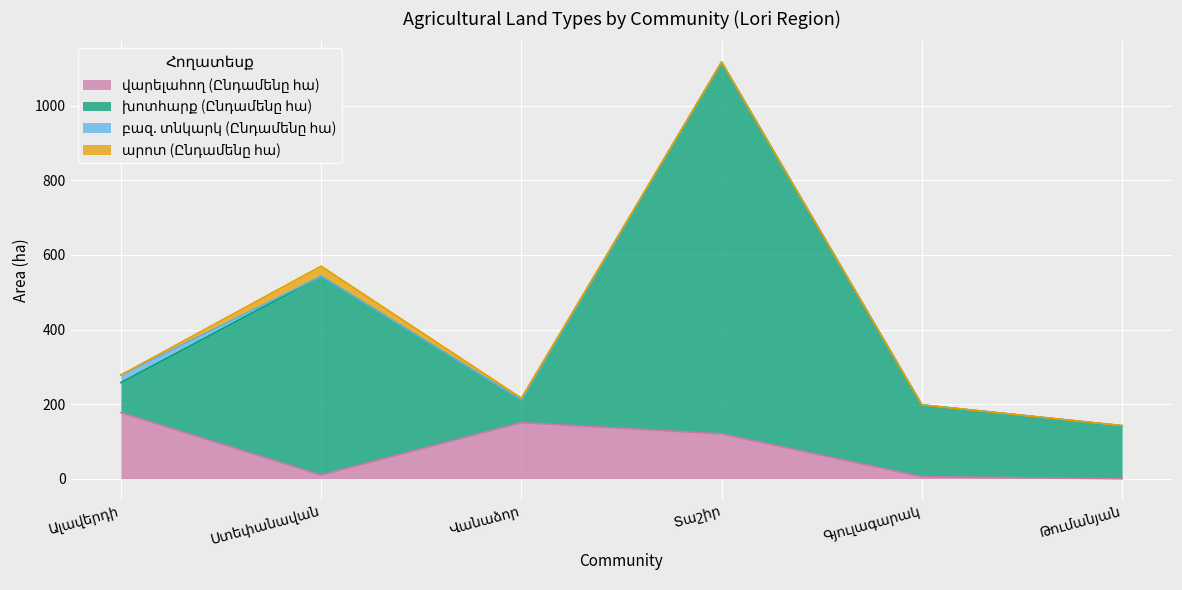

True or false: արոտ (Ընդամենը հա) has more than 1 interior local peaks.

False